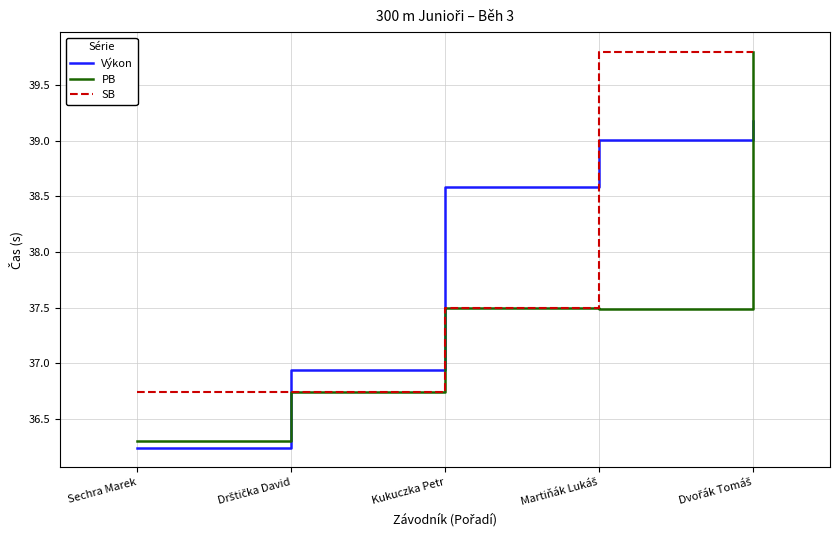

At which label does SB first exceed 37?

Kukuczka Petr